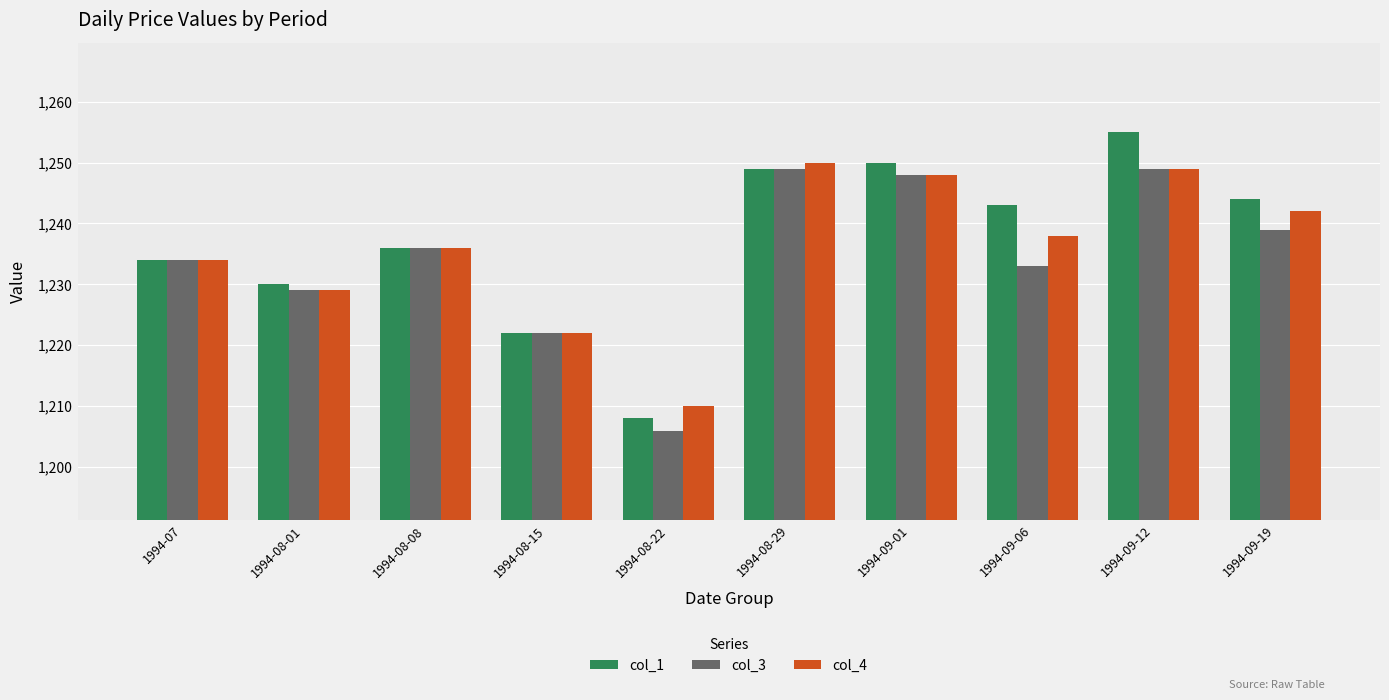

What is the label of the 4th bar from the left?

1994-08-15